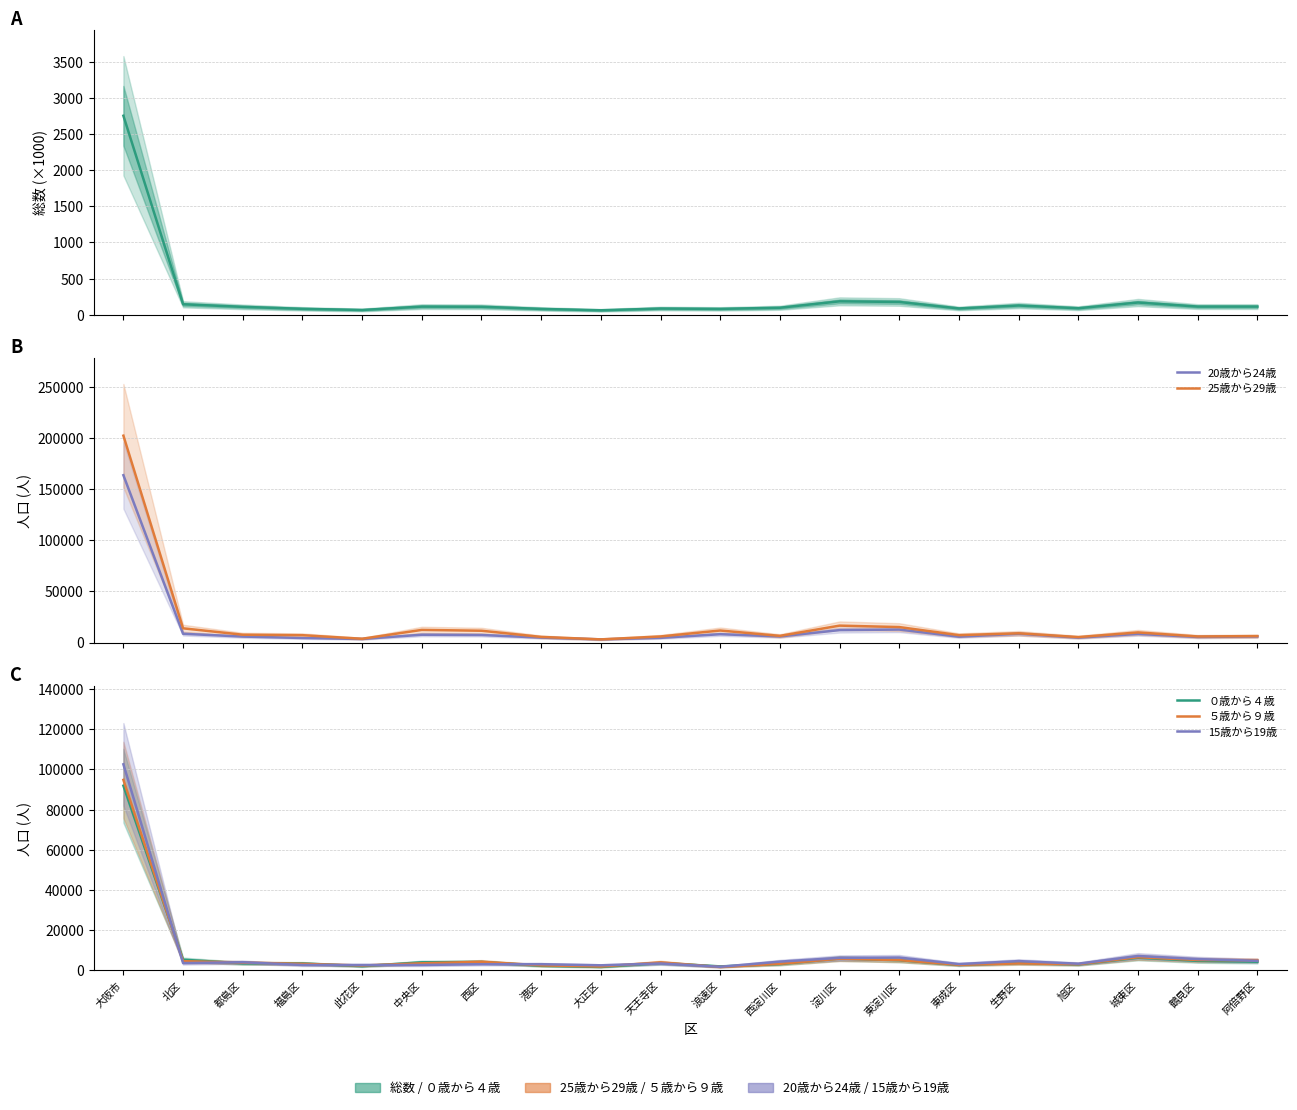

What is the highest value of the 15歳から19歳 series?

102575.0